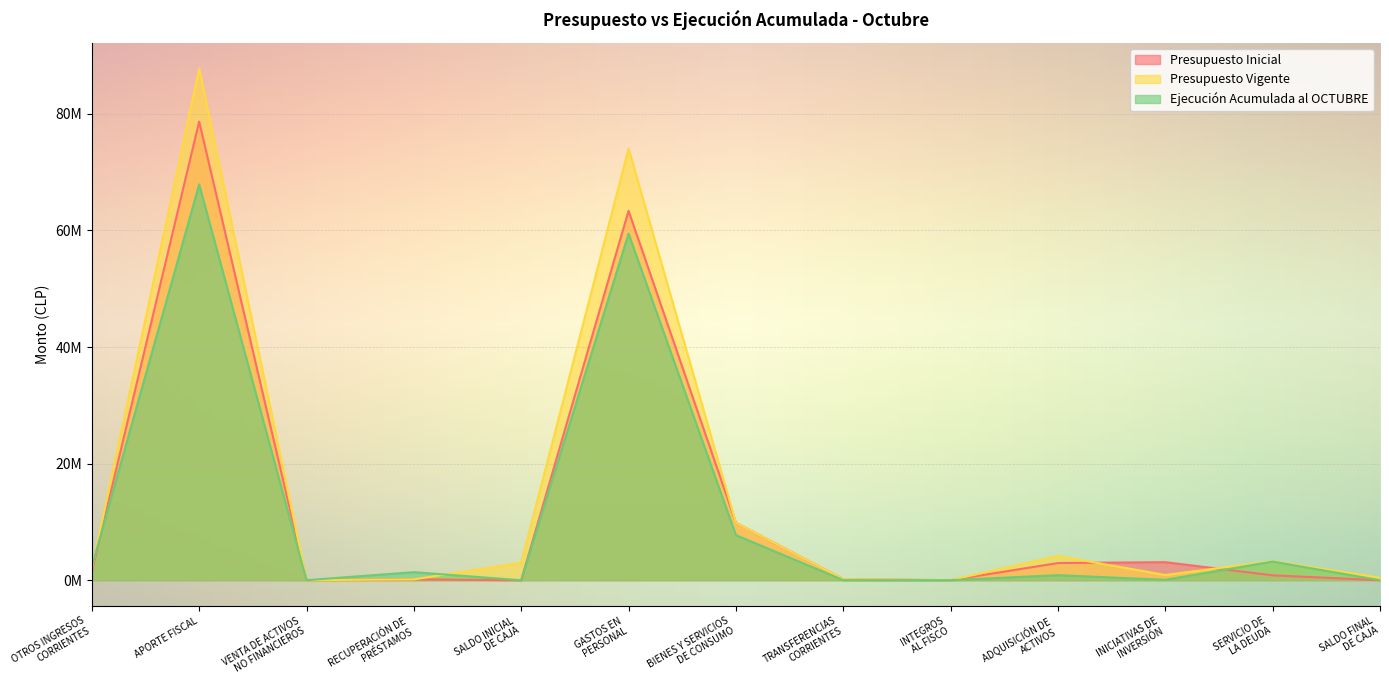

What is the total value across all series at TRANSFERENCIAS
CORRIENTES?

0.4